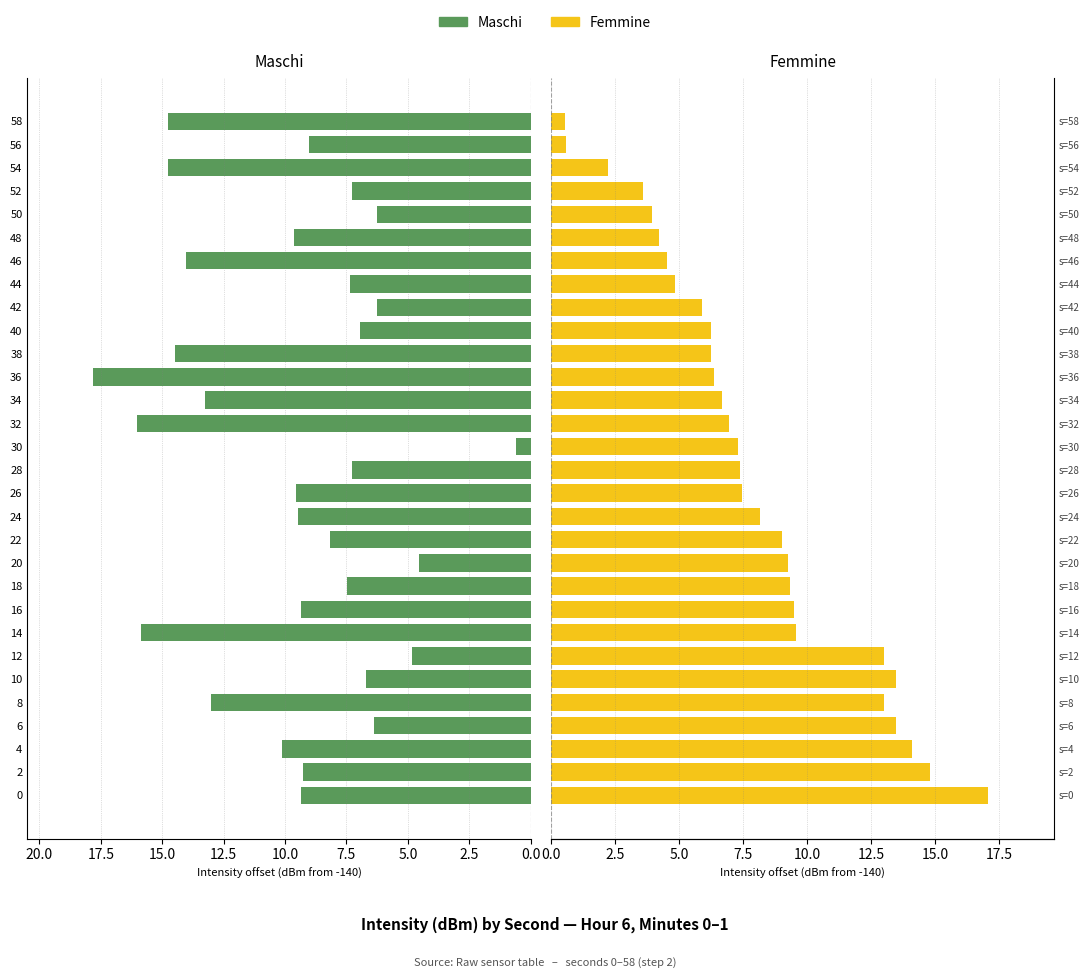

At how many categories does at least one series exceed 0?

30